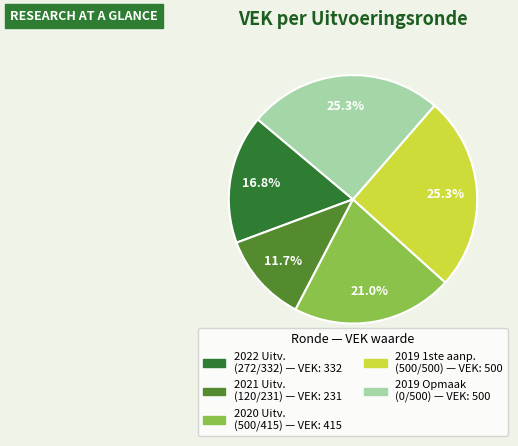

Is there any slice that represents more than half of the pie?

No